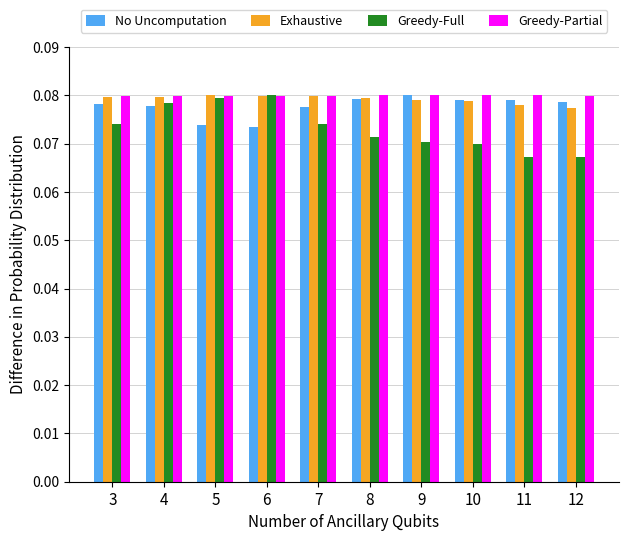

How many Greedy-Full values are between 0 and 1?

10